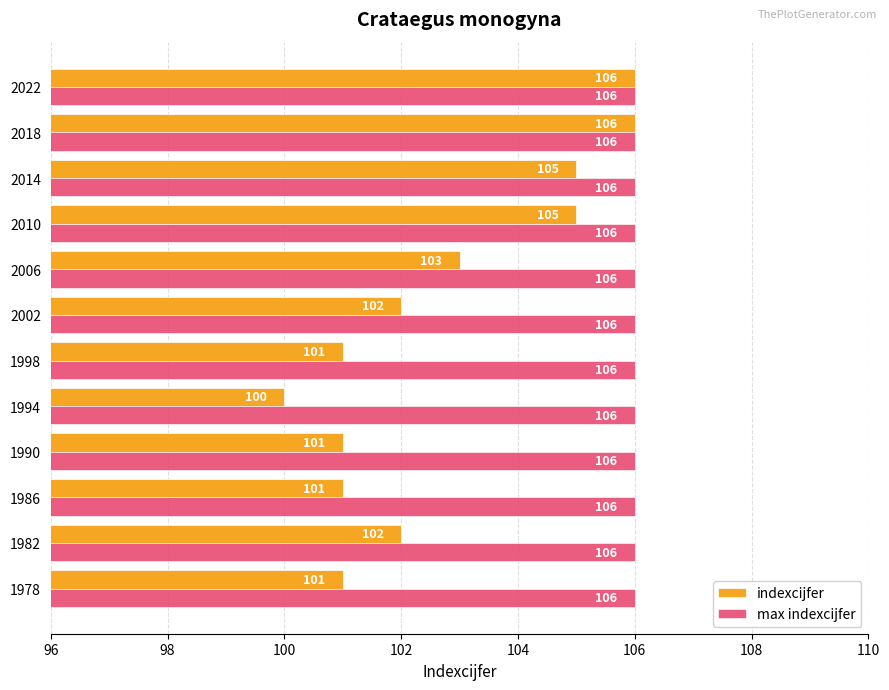

Which series changed the most between 1994 and 2022?

indexcijfer